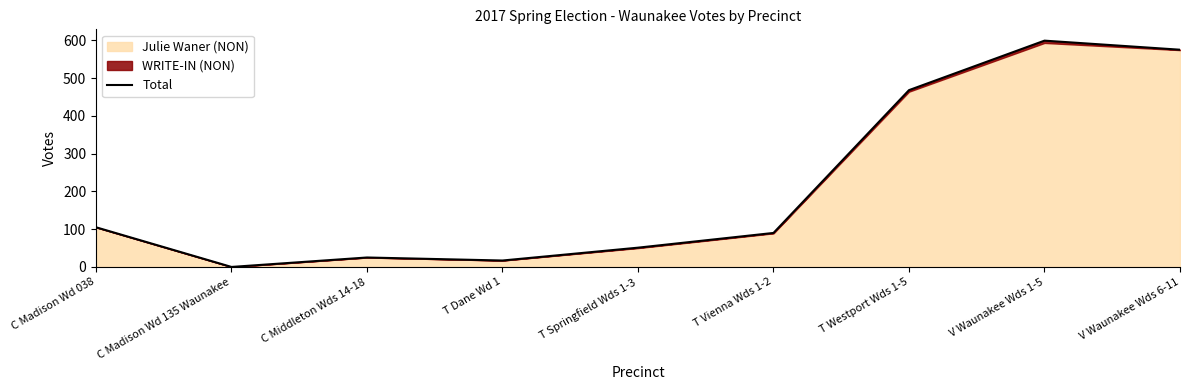

Which has a higher value, C Madison Wd 038 or V Waunakee Wds 1-5?

V Waunakee Wds 1-5